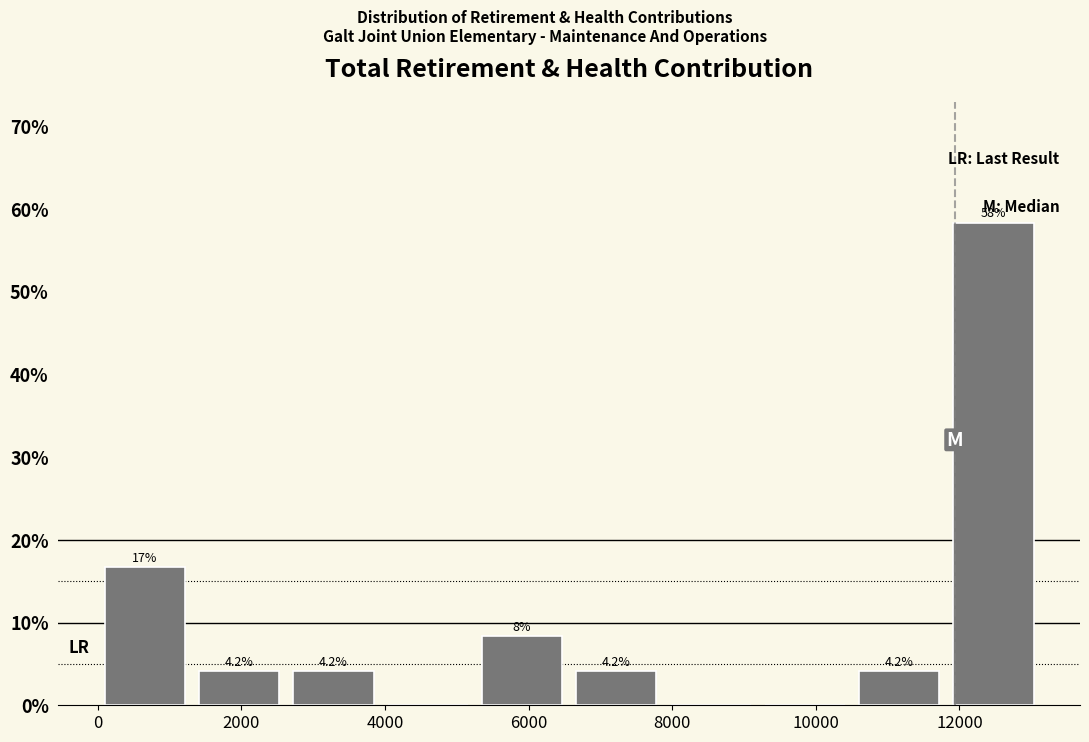

Over which range of the x-axis is the bar tallest?

11800 to 13200